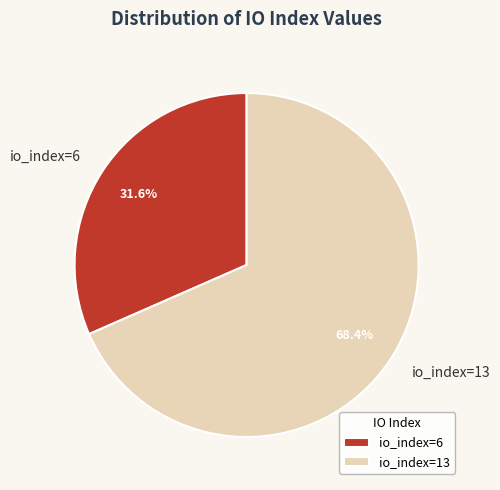

The io_index=6 slice represents 32% of the pie. True or false?

True